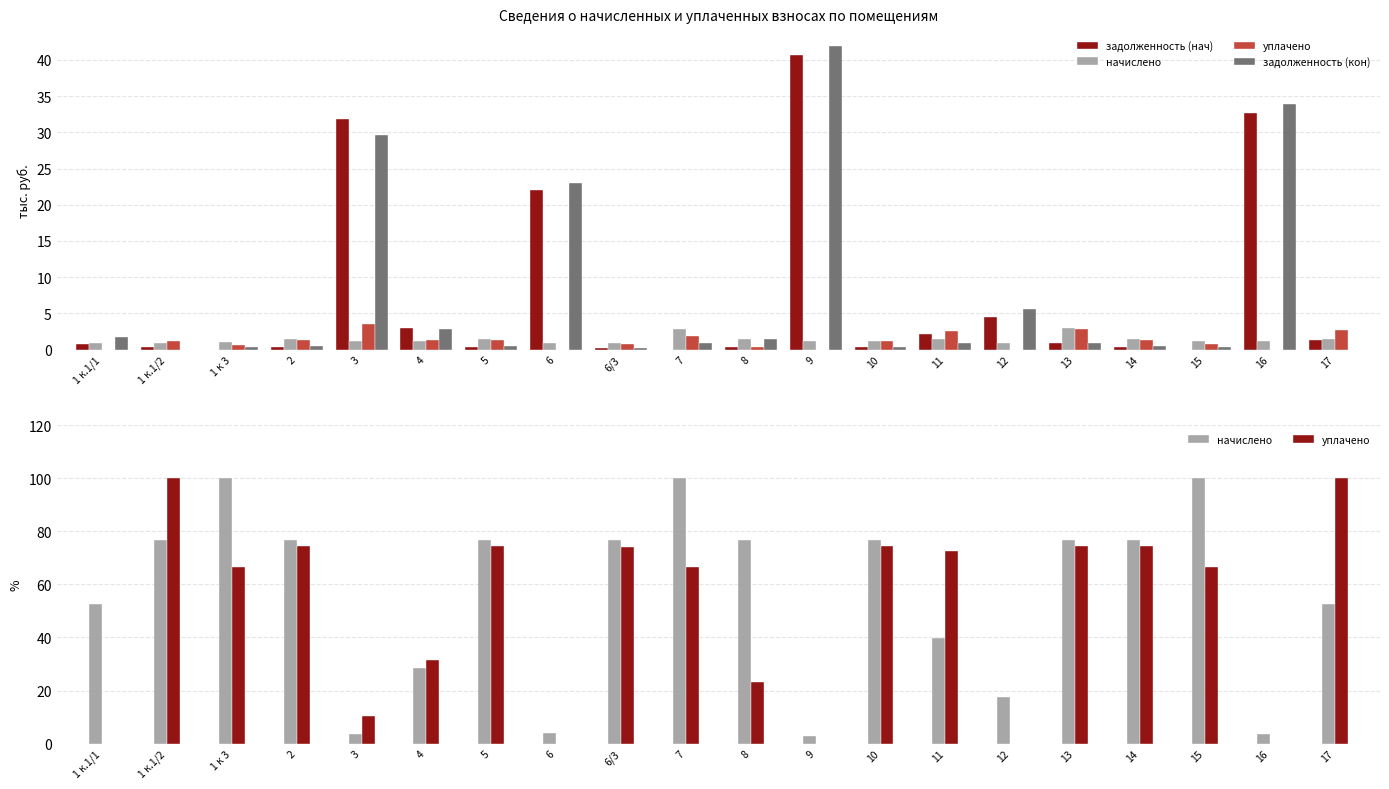

Rank the series at 1 к.1/1 from highest to lowest value.

начислено, задолженность (кон), задолженность (нач), уплачено